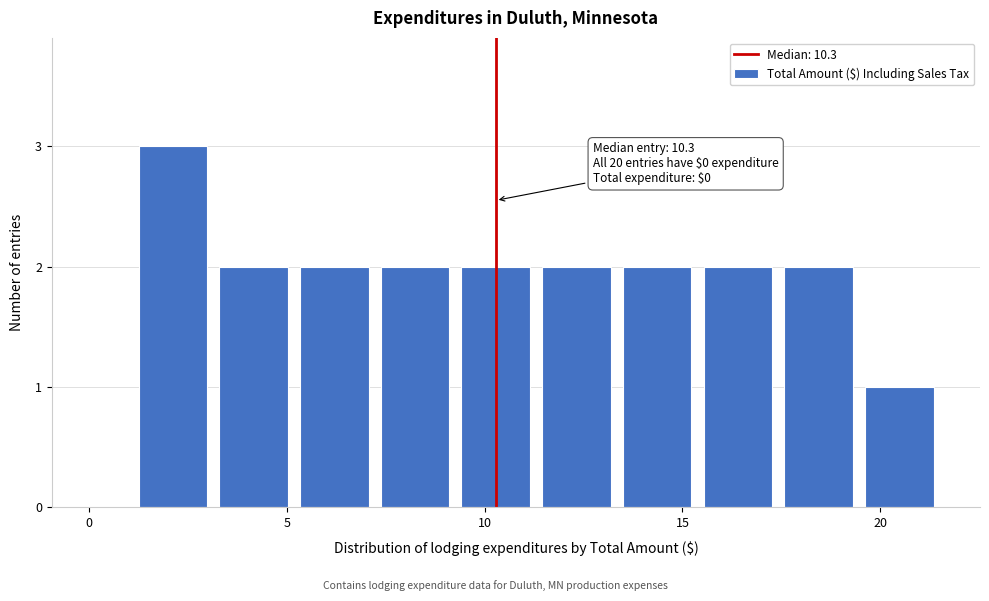

Which range on the x-axis has the tallest bar?

1.0 to 3.0